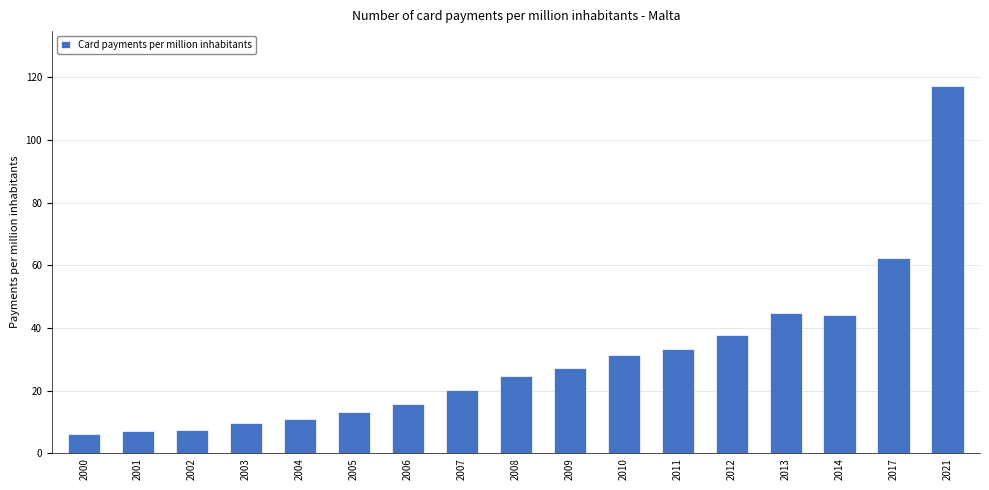

Where is the data nearest to the value 61?

2017